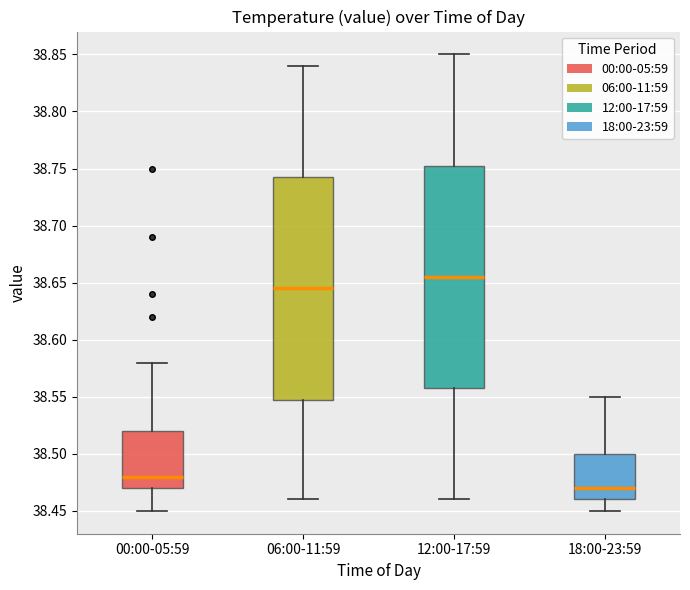

Which box's median line is the lowest?

18:00-23:59